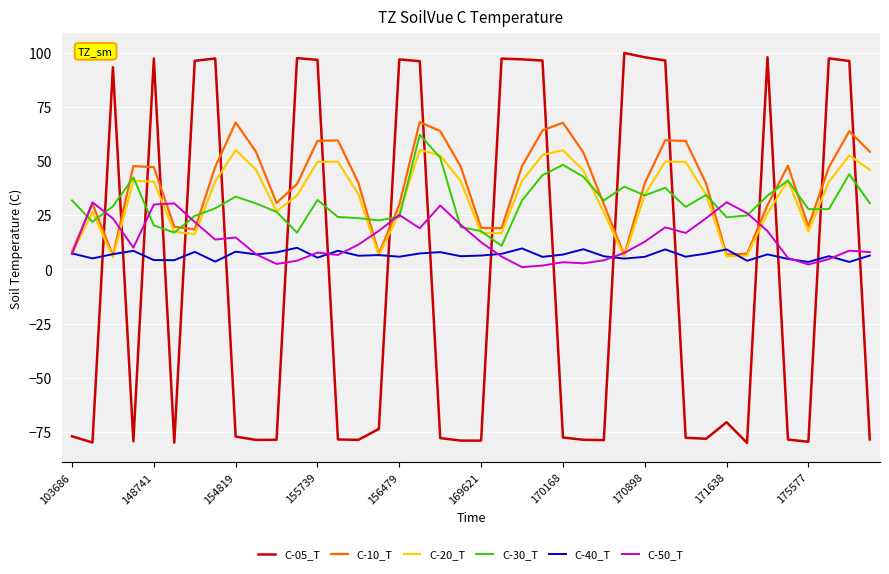

Which series has the largest range (max minus min)?

C-05_T